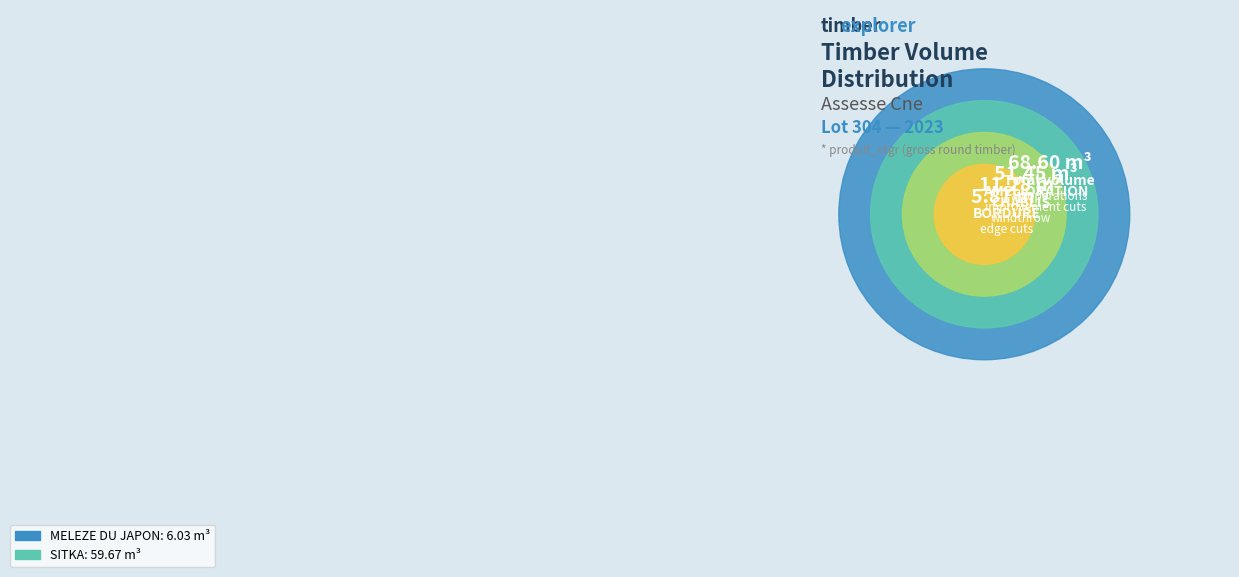

Which has a higher value, MELEZE DU JAPON or MELEZE DU JAPON?

MELEZE DU JAPON